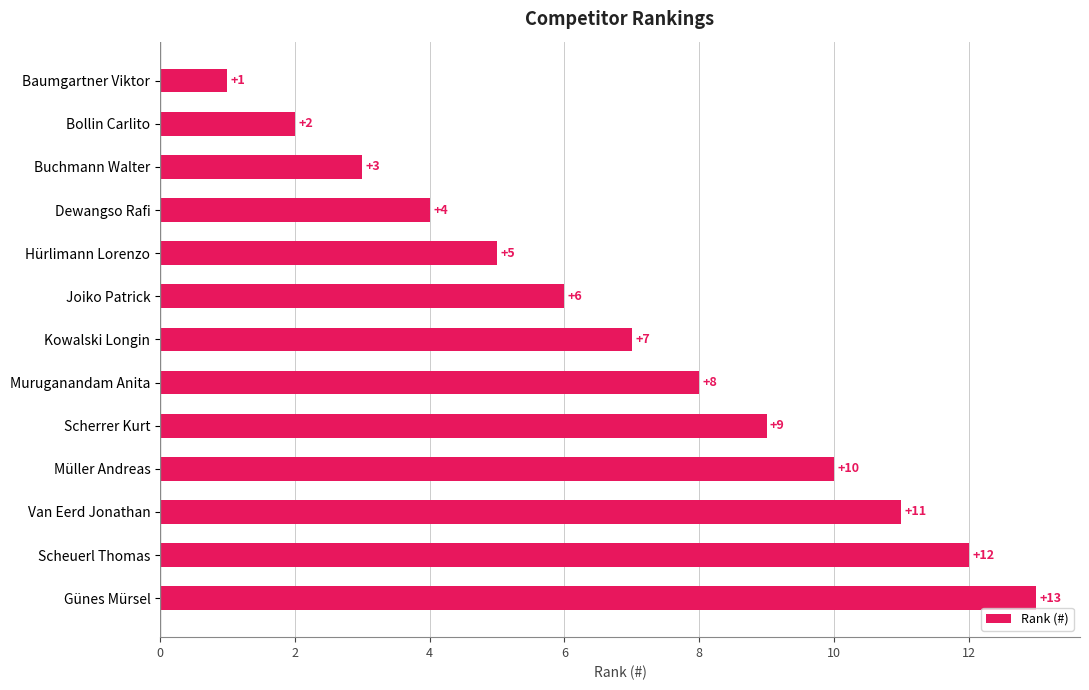

At which category does the chart reach its peak across all series?

Günes Mürsel